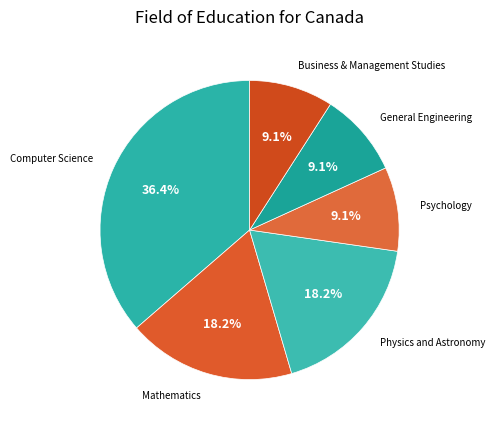

Count the number of slices in the pie.

6